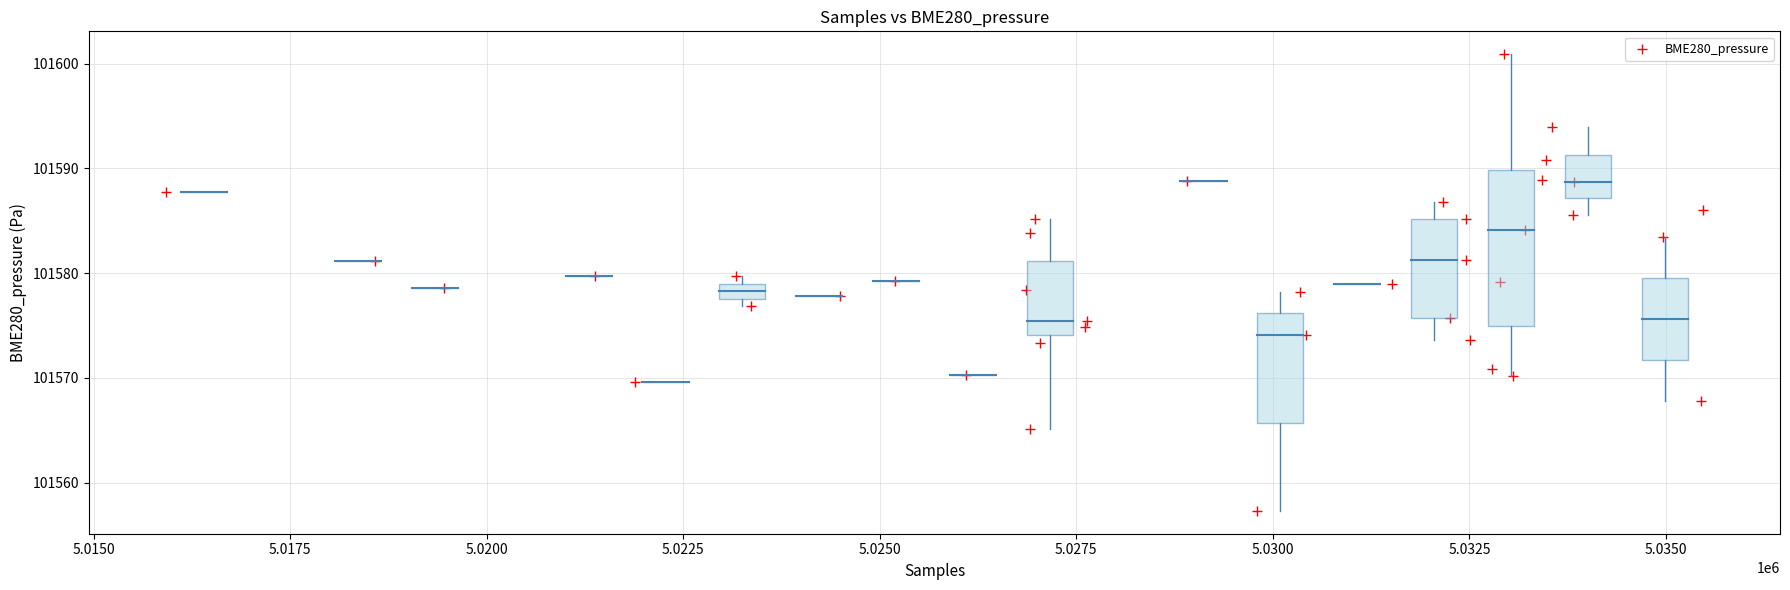

What is the range of Y values (max minus min)?

43.6